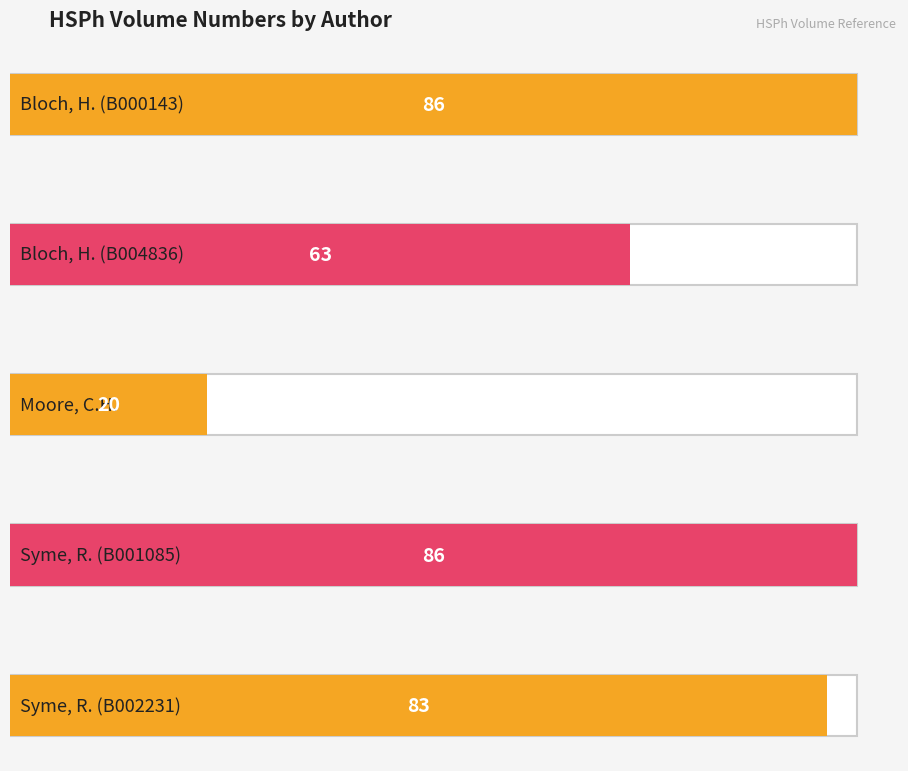

List the labels in order of value, largest first.

Bloch, H. (B000143), Syme, R. (B001085), Syme, R. (B002231), Bloch, H. (B004836), Moore, C.H.